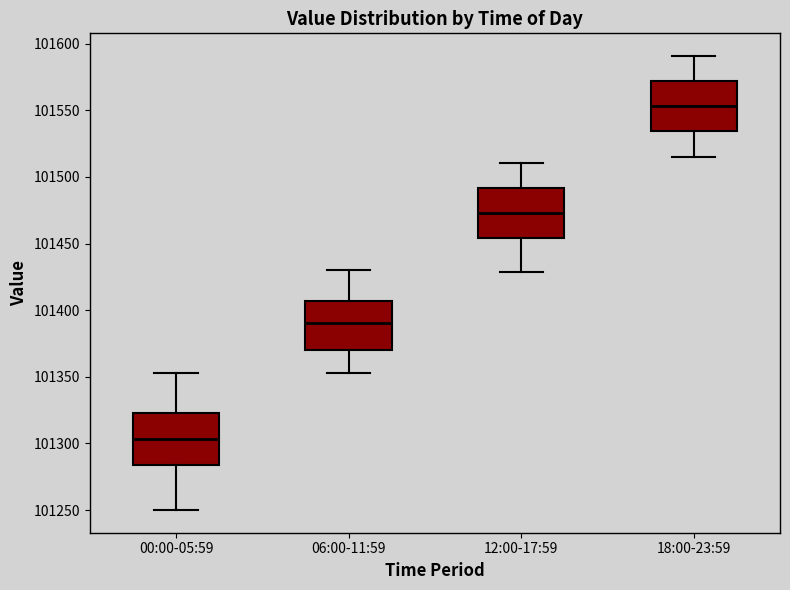

Which box has the highest median line?

18:00-23:59